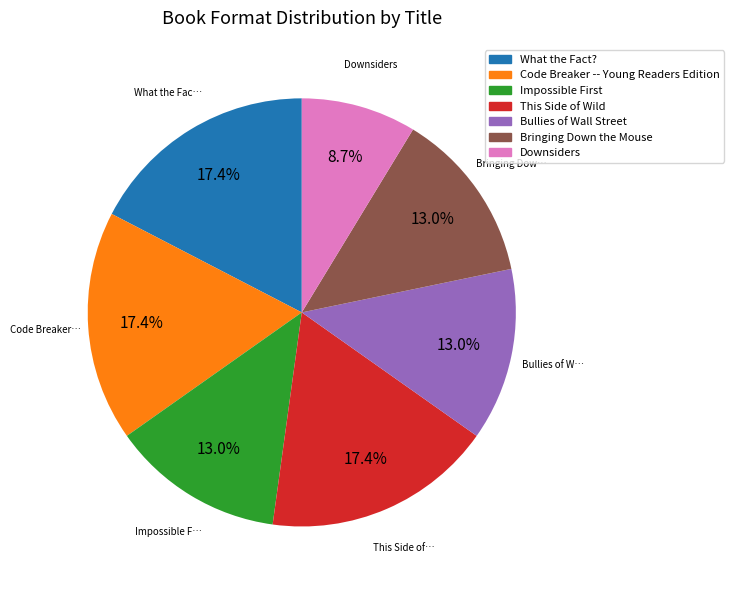

To the nearest percent, what percentage of the pie is This Side of Wild?

17%